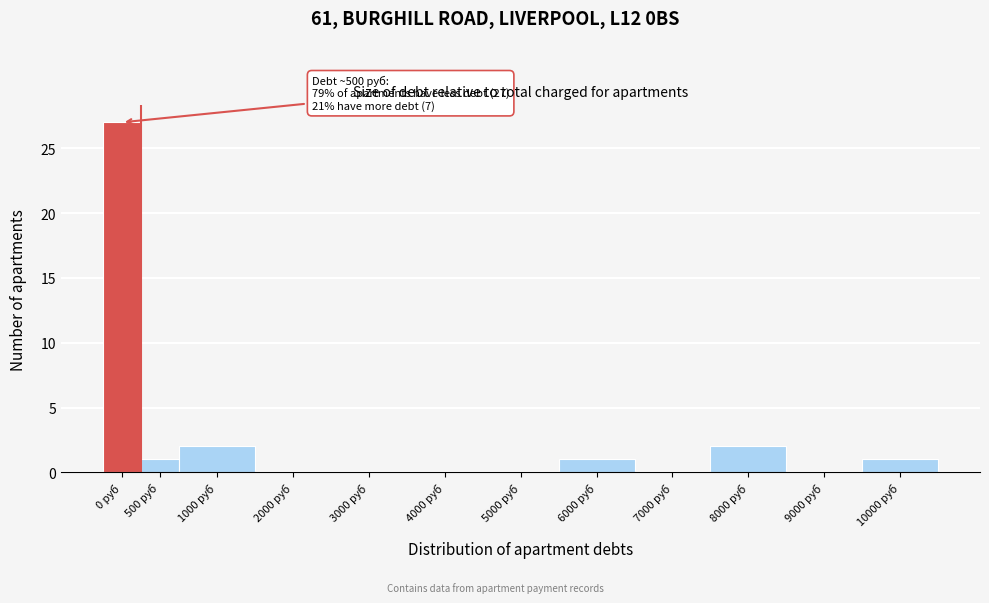

Reading left to right, transcribe all the data shown in this chart.

0 руб=27	500 руб=1	1000 руб=2	2000 руб=0	3000 руб=0	4000 руб=0	5000 руб=0	6000 руб=1	7000 руб=0	8000 руб=2	9000 руб=0	10000 руб=1